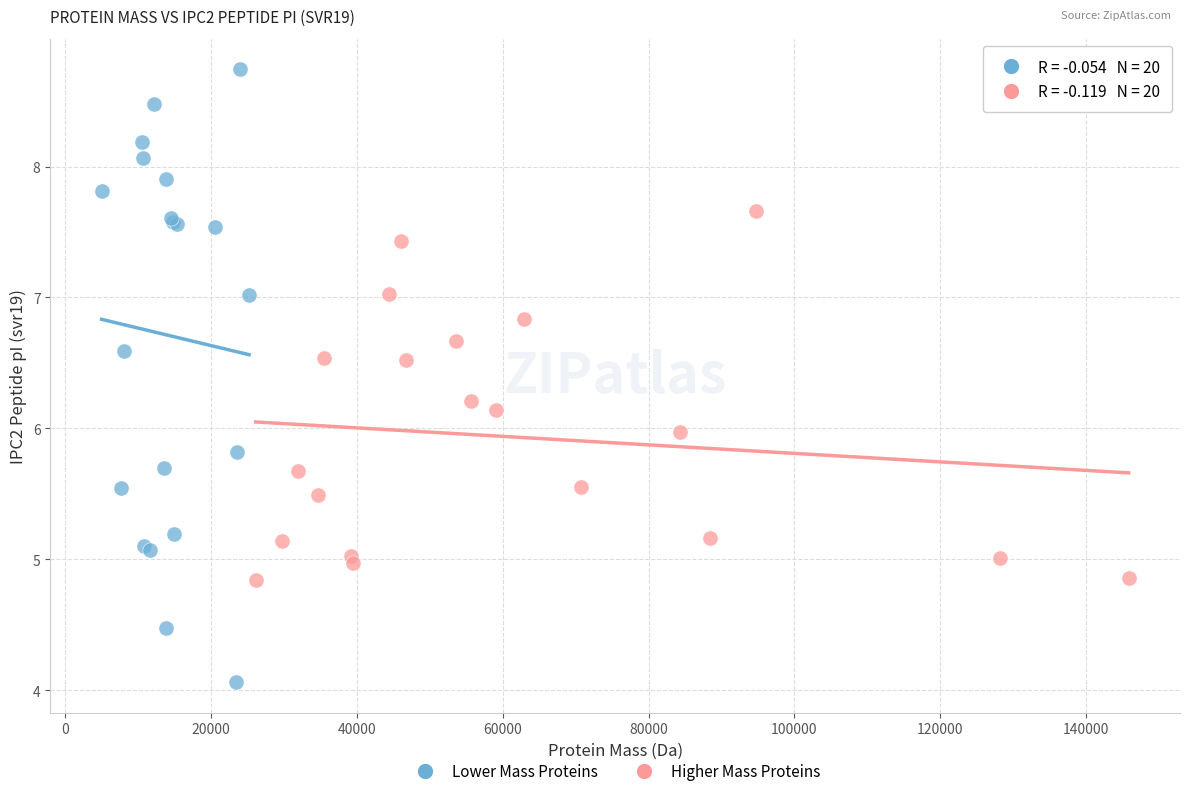

Which series reaches the minimum Y coordinate?

Lower Mass Proteins